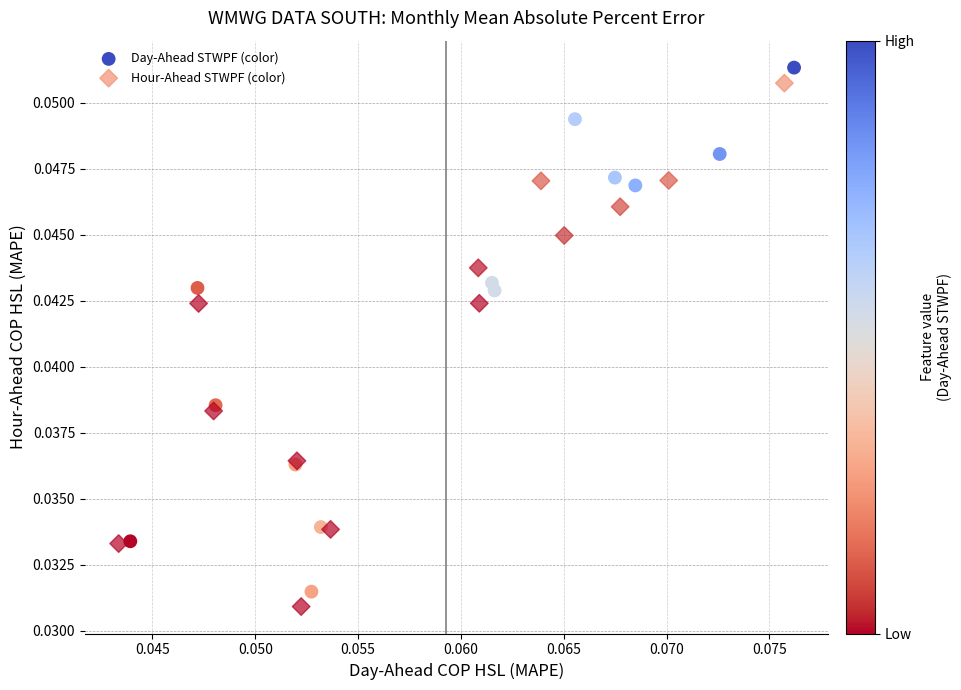

Which series has the largest Y range (max minus min)?

Day-Ahead STWPF (color)